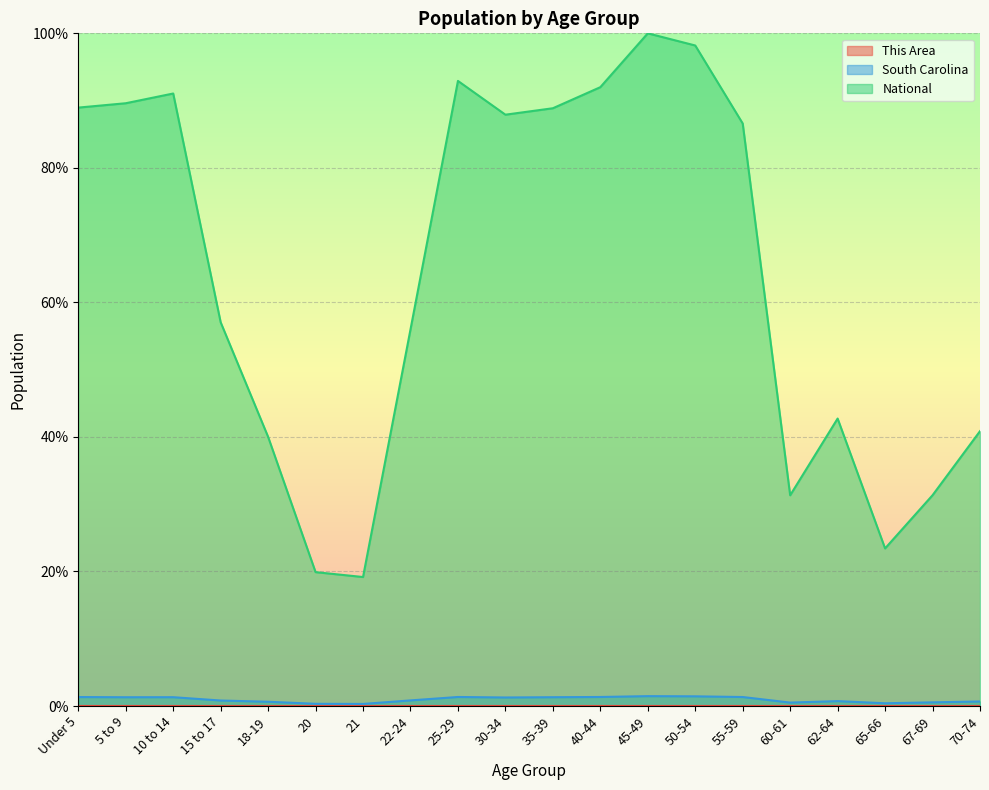

How many lines are shown in the chart?

3